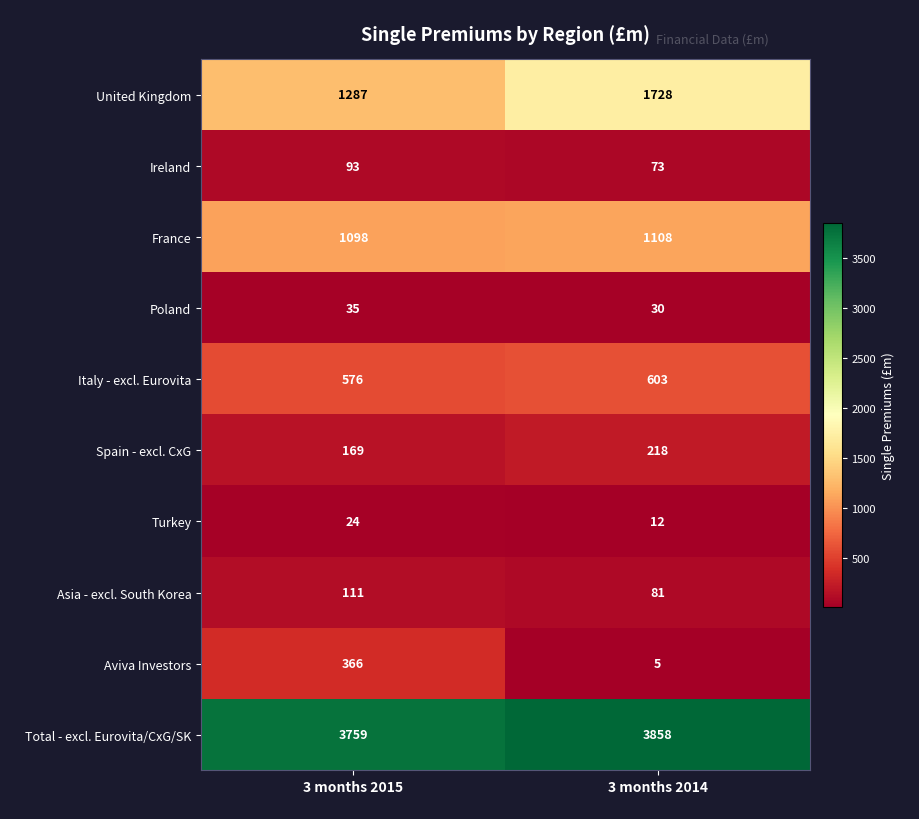

The Total - excl. Eurovita/CxG/SK series shows 3759 at 3 months 2015. True or false?

True